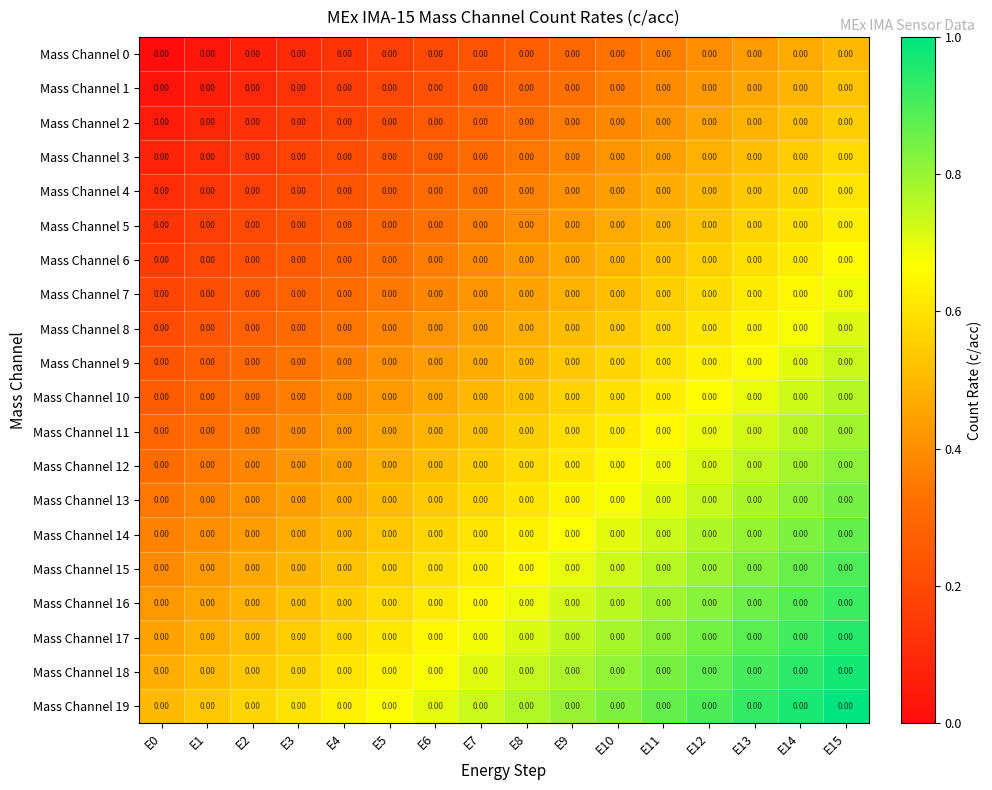

Rank the series by their maximum value, from lowest to highest.

Mass Channel 0, Mass Channel 1, Mass Channel 2, Mass Channel 3, Mass Channel 4, Mass Channel 5, Mass Channel 6, Mass Channel 7, Mass Channel 8, Mass Channel 9, Mass Channel 10, Mass Channel 11, Mass Channel 12, Mass Channel 13, Mass Channel 14, Mass Channel 15, Mass Channel 16, Mass Channel 17, Mass Channel 18, Mass Channel 19